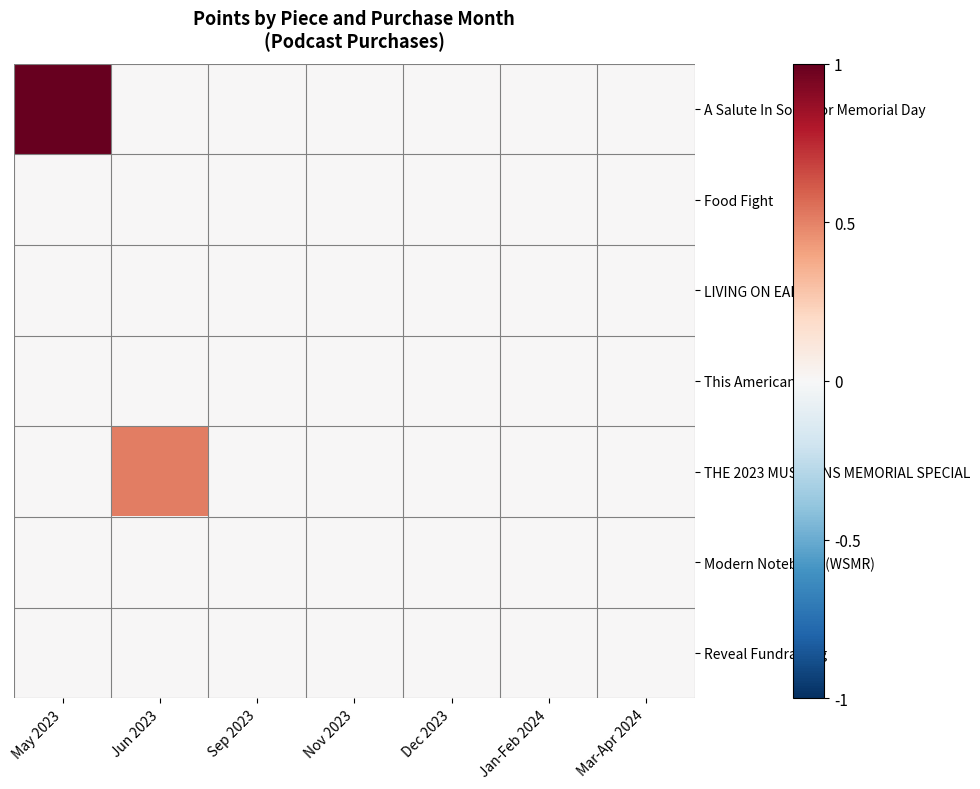

List the series in order of their peak value, highest first.

A Salute In Song For Memorial Day, THE 2023 MUSICIANS MEMORIAL SPECIAL, Food Fight, LIVING ON EARTH, This American Life, Modern Notebook (WSMR), Reveal Fundraising